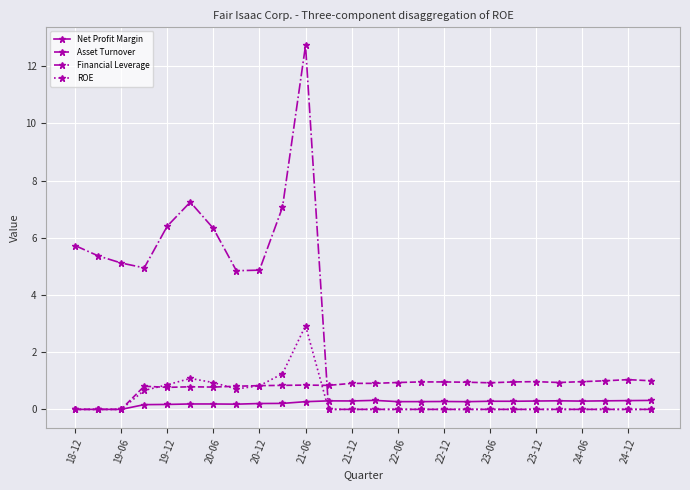

Which series has the largest total across all categories?

Financial Leverage